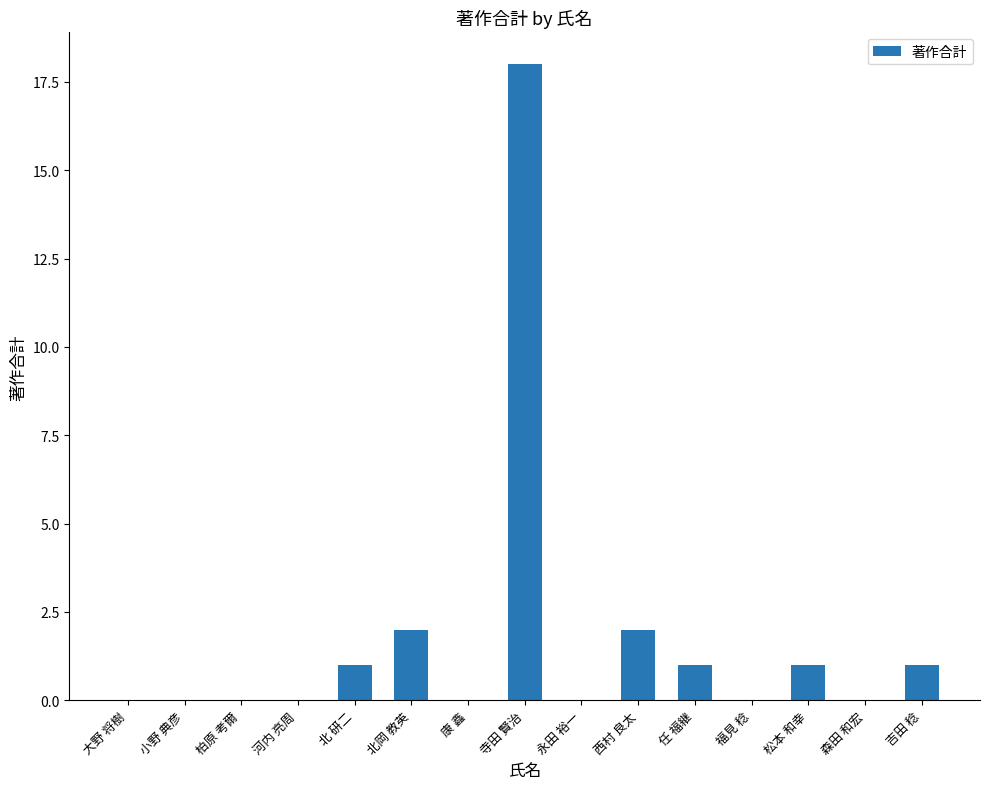

Between 任 福継 and 小野 典彦, which is larger?

任 福継